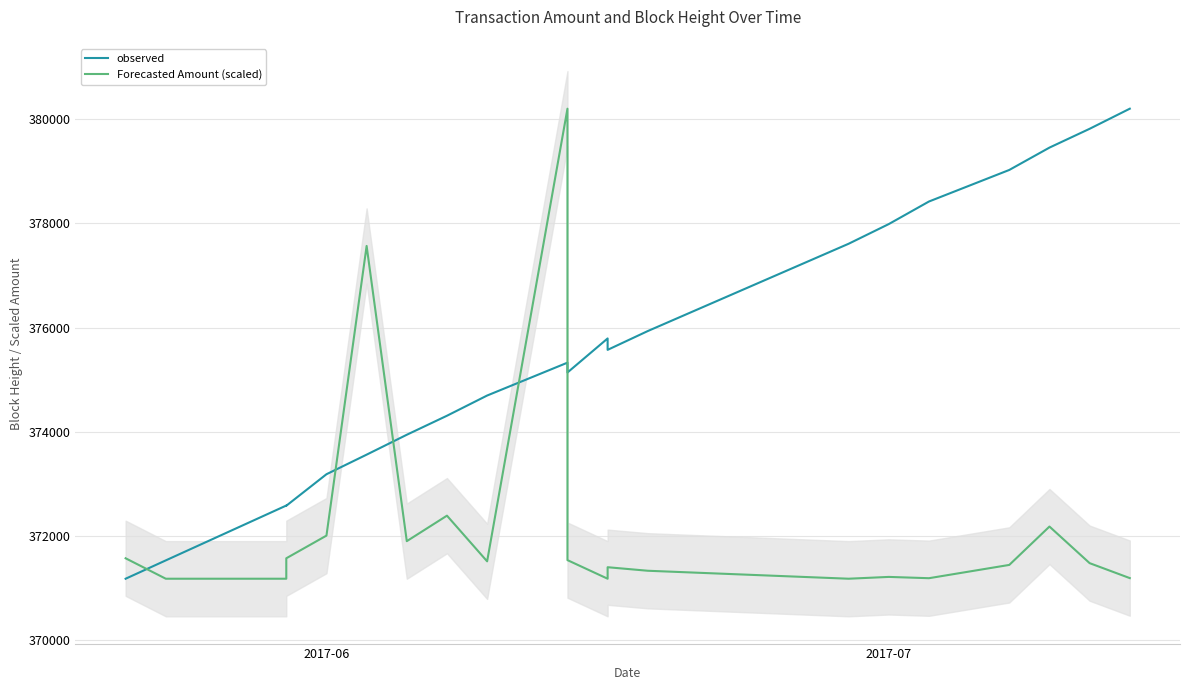

What are all the series names shown in the legend?

observed, Forecasted Amount (scaled)